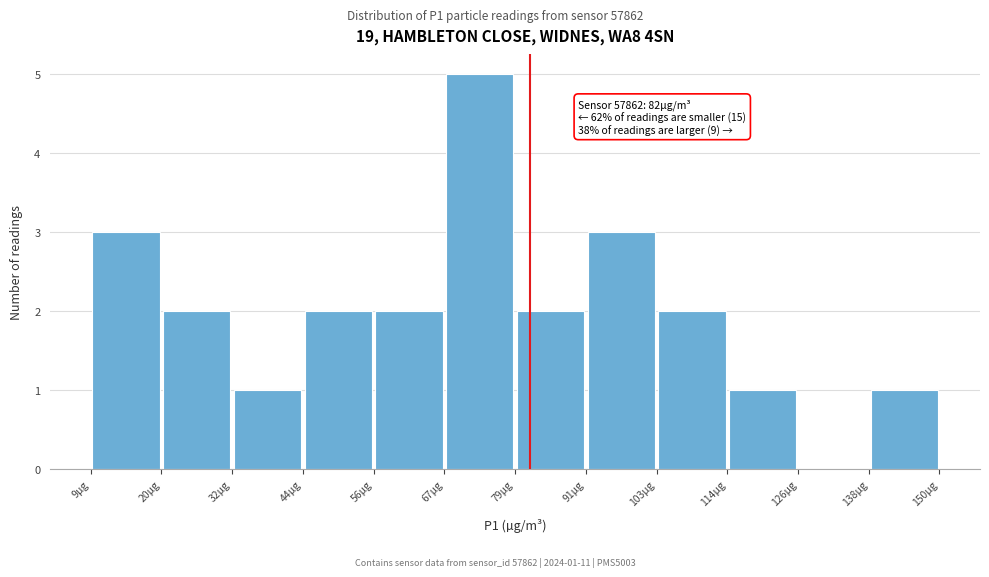

Which range on the x-axis has the tallest bar?

68 to 80